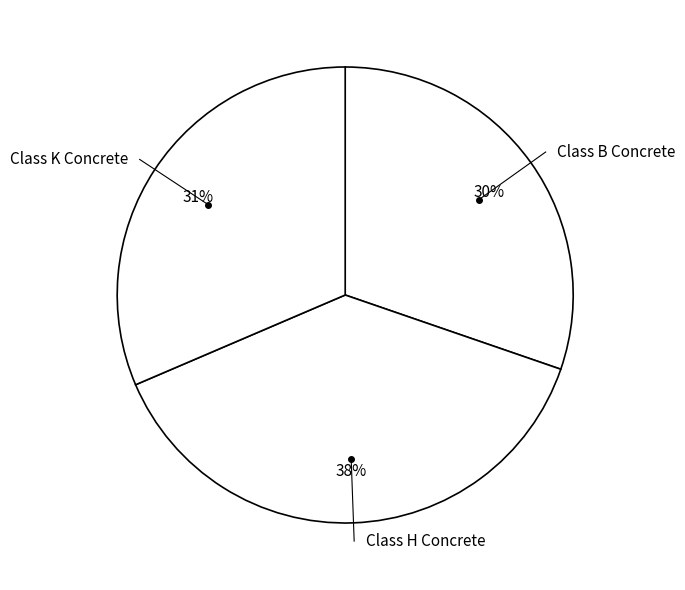

Count the number of slices in the pie.

3